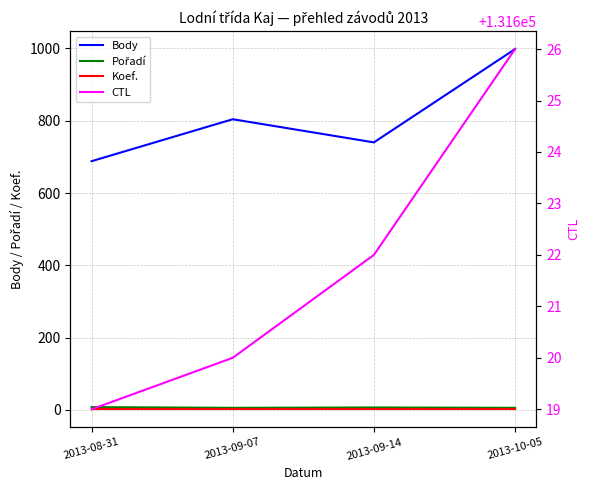

Which series has the largest total across all categories?

CTL